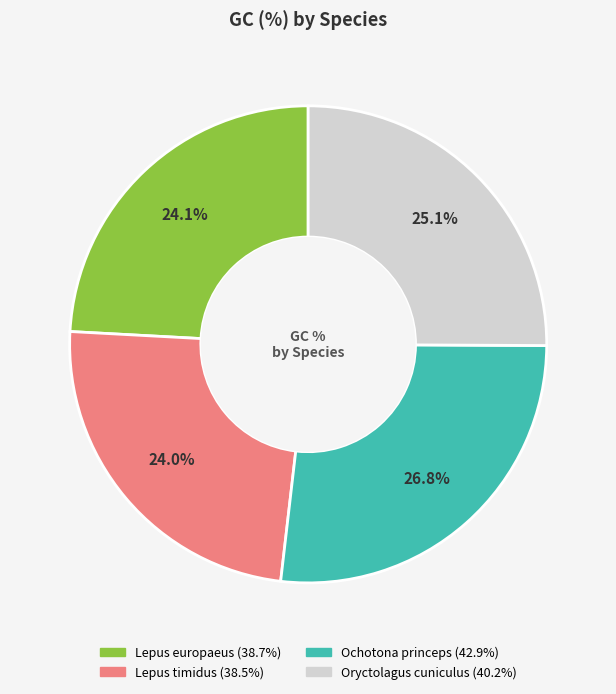

Count the number of slices in the pie.

4